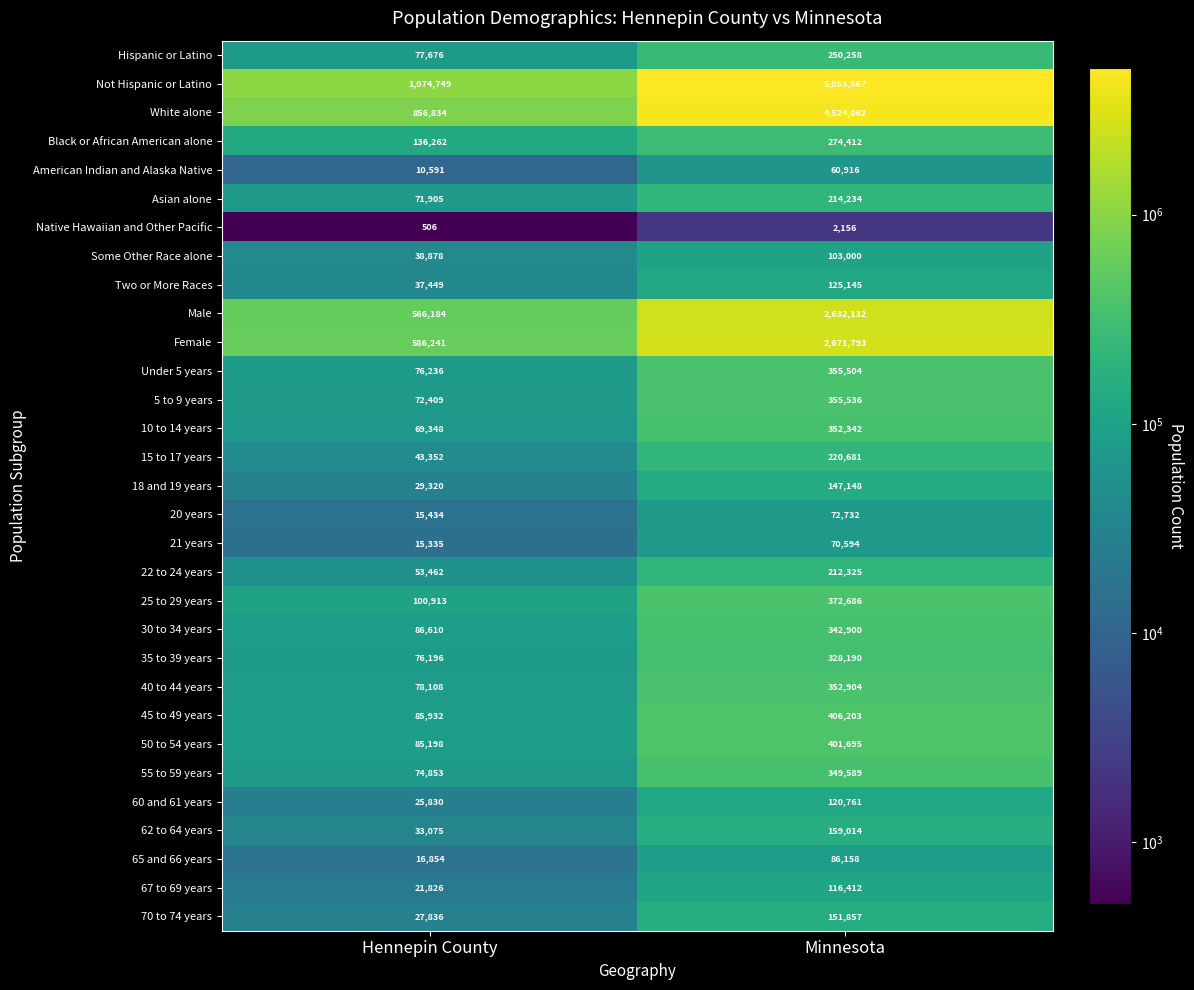

What is the maximum value shown in the chart?

5053667